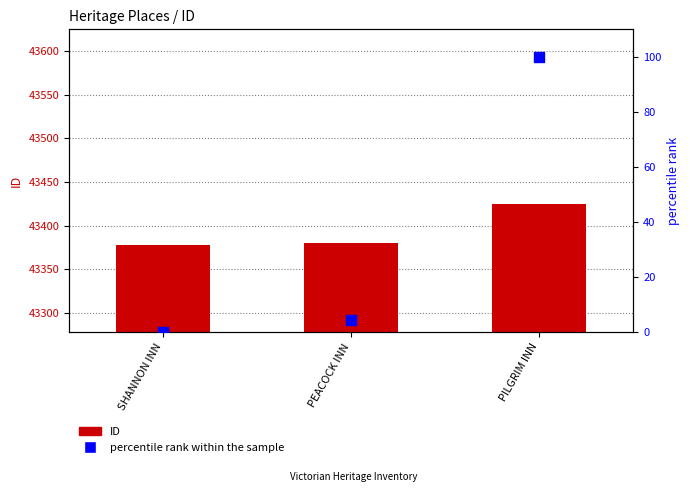

At how many categories does at least one series exceed 18988?

3